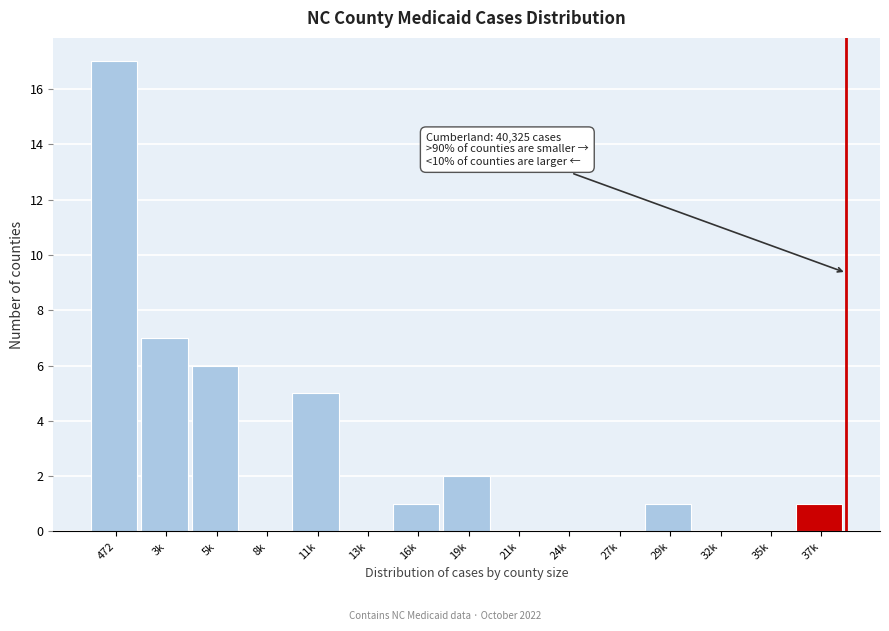

Reading left to right, what are all the values shown in this chart?

472=17	3k=7	5k=6	8k=0	11k=5	13k=0	16k=1	19k=2	21k=0	24k=0	27k=0	29k=1	32k=0	35k=0	37k=1